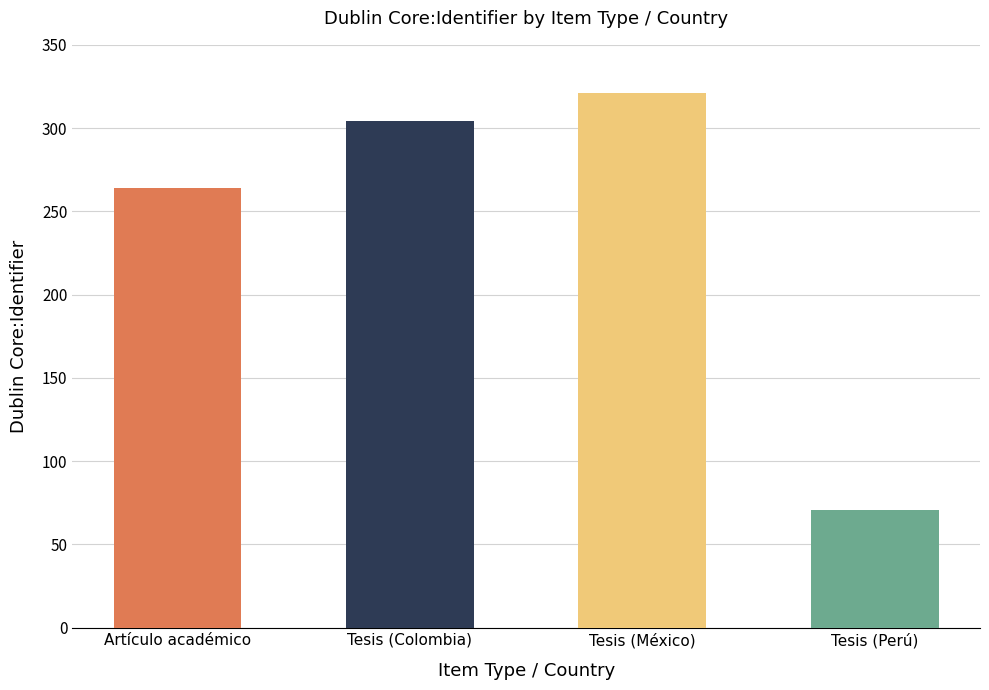

At which category does the chart reach its minimum across all series?

Tesis (Perú)